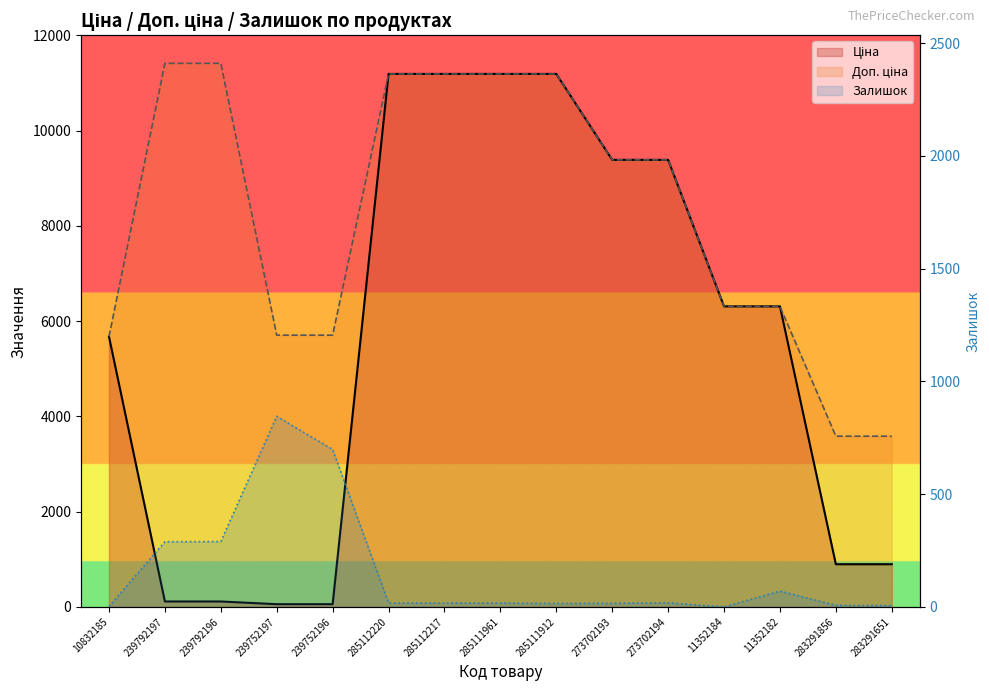

Rank the categories by Доп. ціна value from highest to lowest.

239792197, 239792196, 285112220, 285112217, 285111961, 285111912, 273702193, 273702194, 11352184, 11352182, 239752197, 239752196, 10832185, 283291856, 283291651